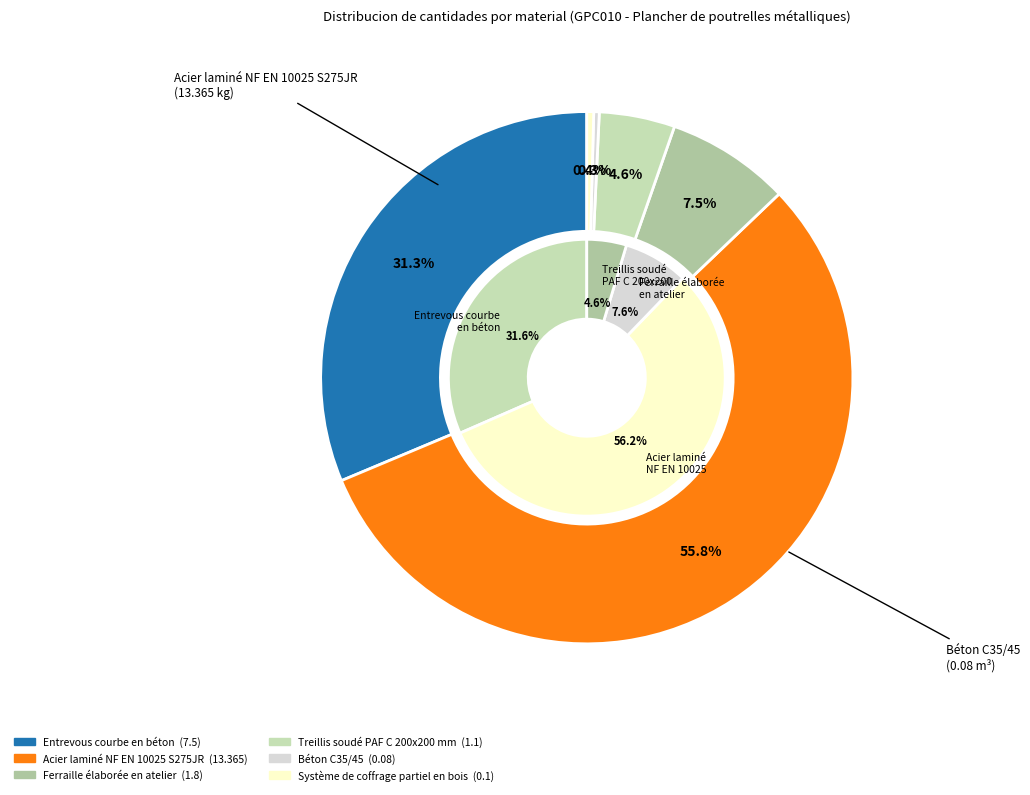

What is the change in value from Acier laminé NF EN 10025 S275JR to Ferraille élaborée en atelier?

-11.6